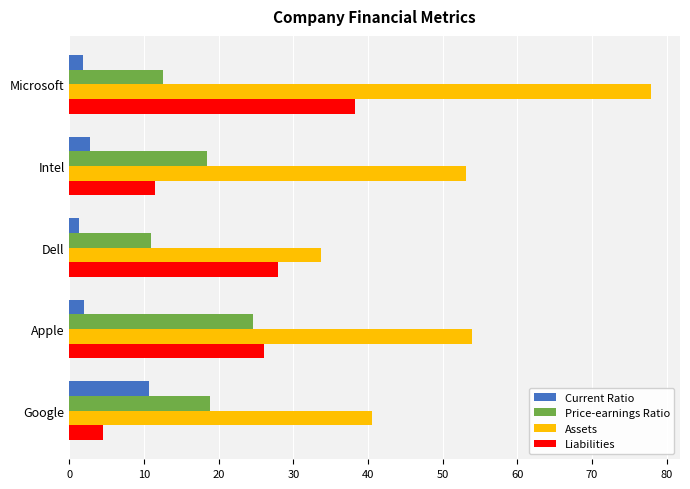

Count the number of data series in this chart.

4